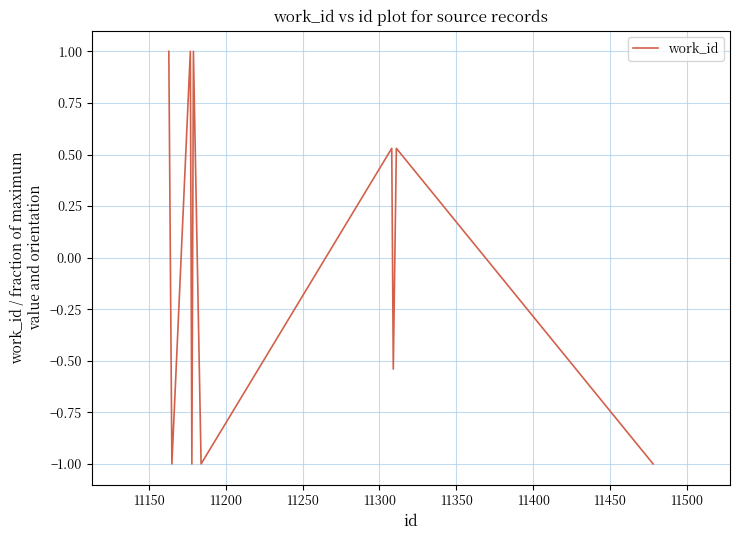

What is the difference between the maximum and minimum values?

2.0